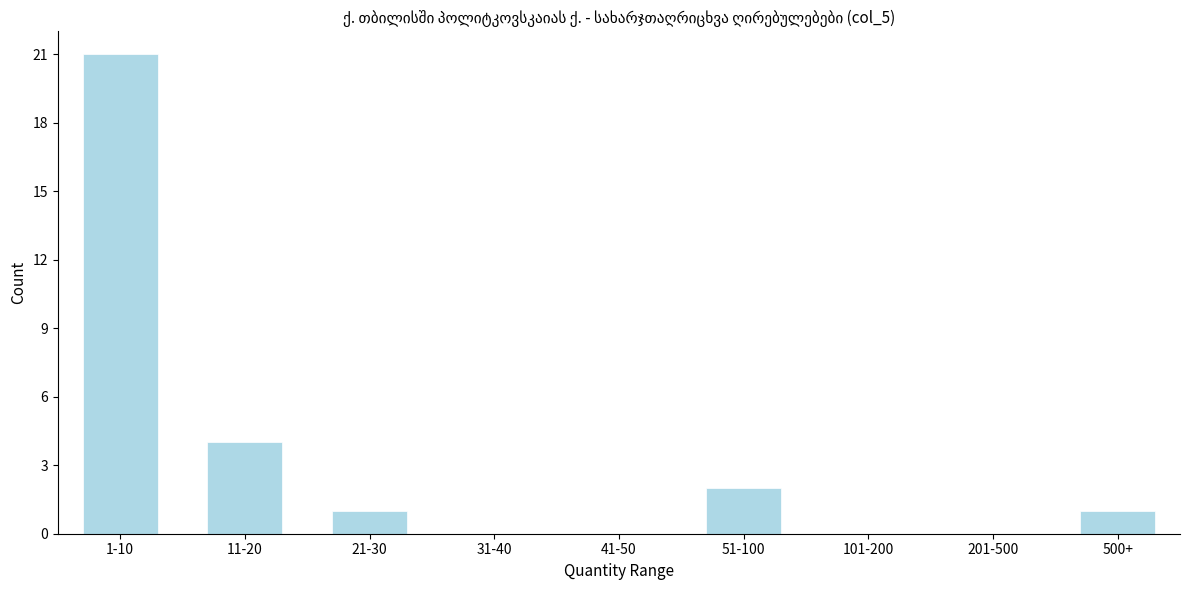

Reading right to left, what are all the values shown in this chart?

500+=1	201-500=0	101-200=0	51-100=2	41-50=0	31-40=0	21-30=1	11-20=4	1-10=21